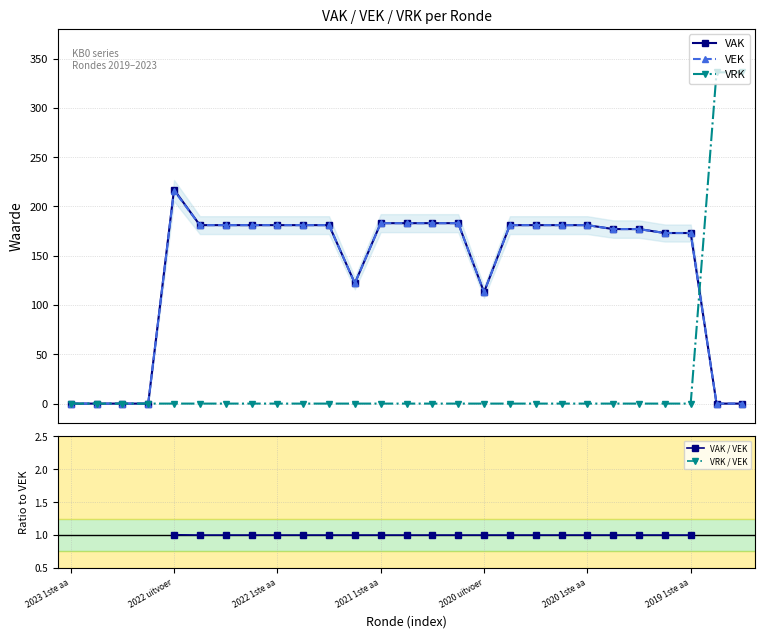

Which series has the largest range (max minus min)?

VRK